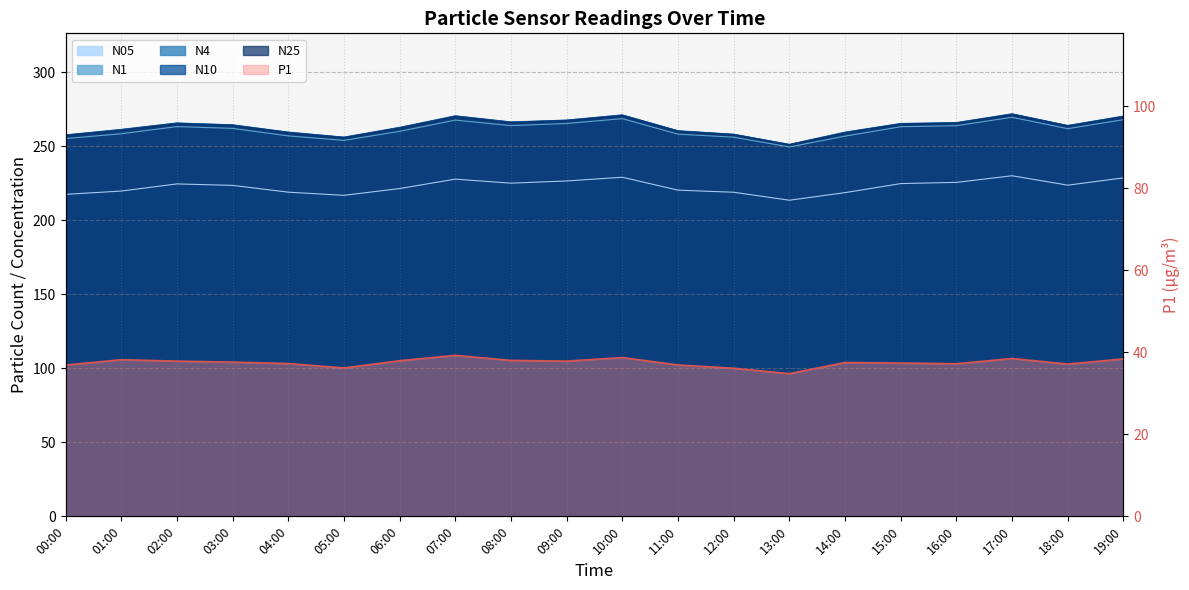

At which label does the data first exceed 37?

01:00